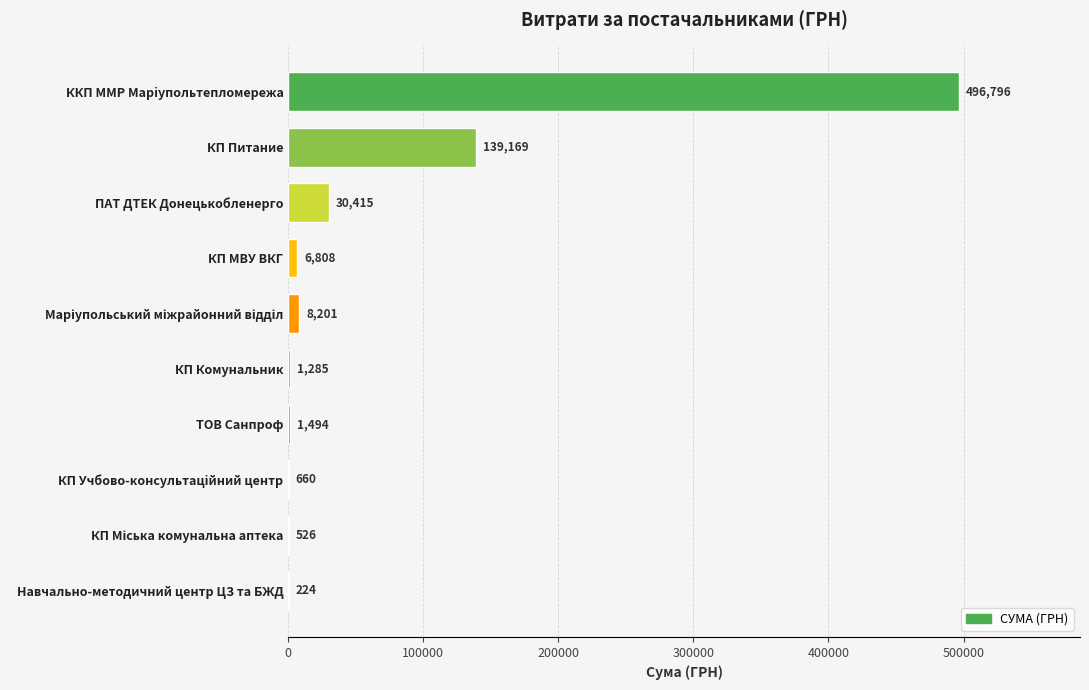

At which label is the value closest to 248509?

КП Питание